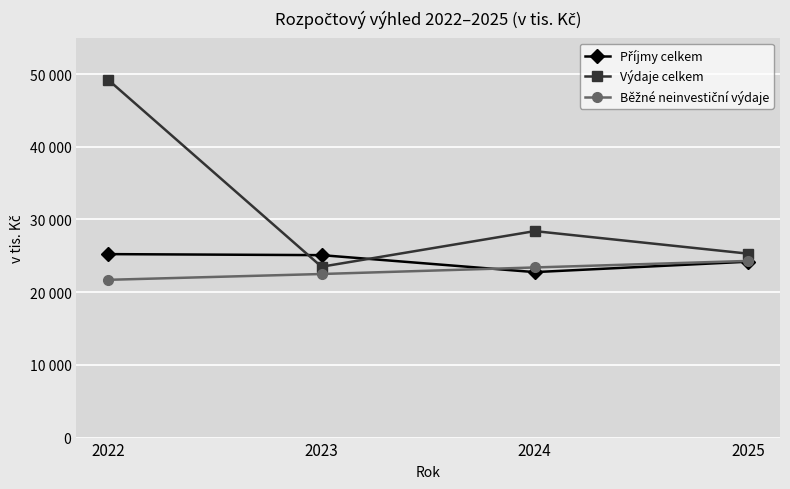

Is this an area chart (filled region under the line)?

No